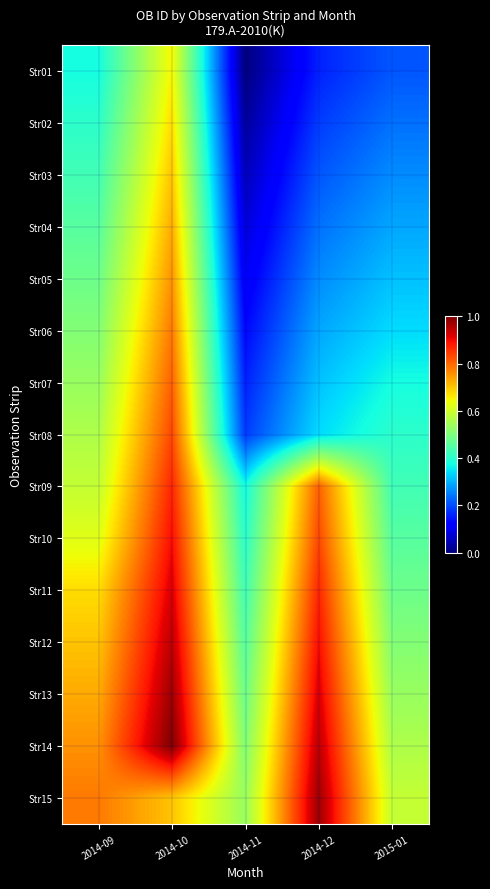

At 2015-01, list the series in order from largest to smallest.

Str15, Str14, Str13, Str12, Str11, Str10, Str09, Str08, Str07, Str06, Str05, Str04, Str03, Str02, Str01